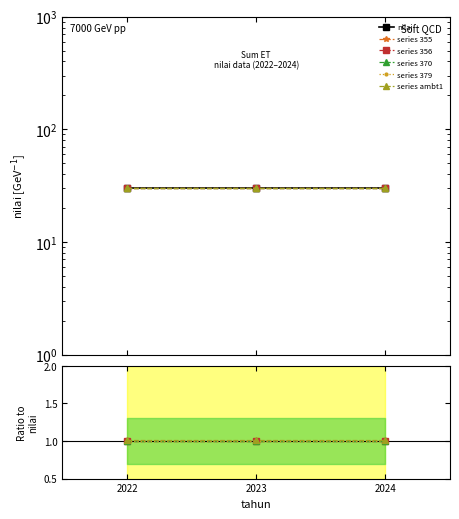

How many distinct data groups are displayed?

6